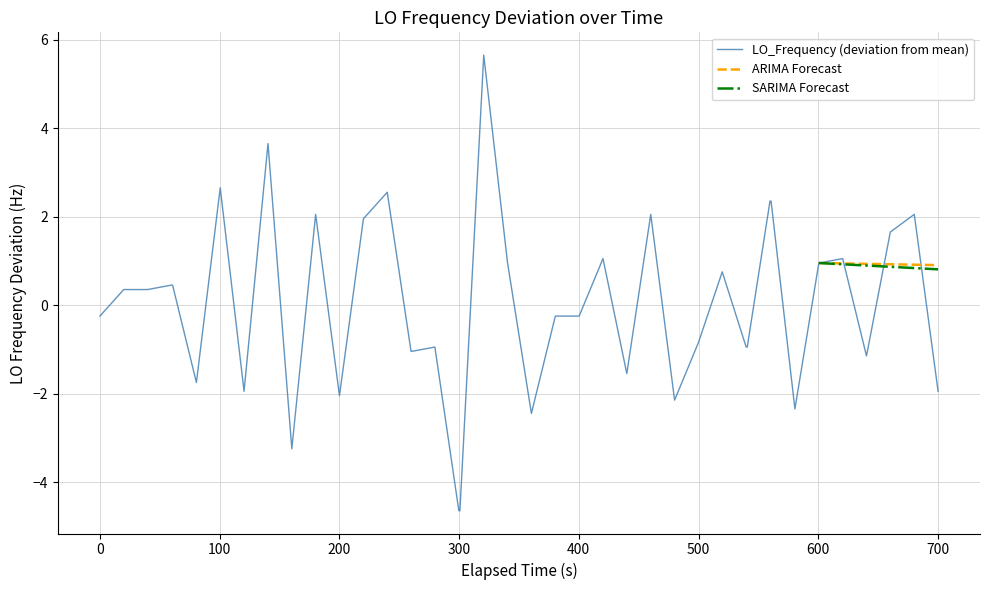

What is the lowest value of the LO_Frequency (deviation from mean) series?

-4.6